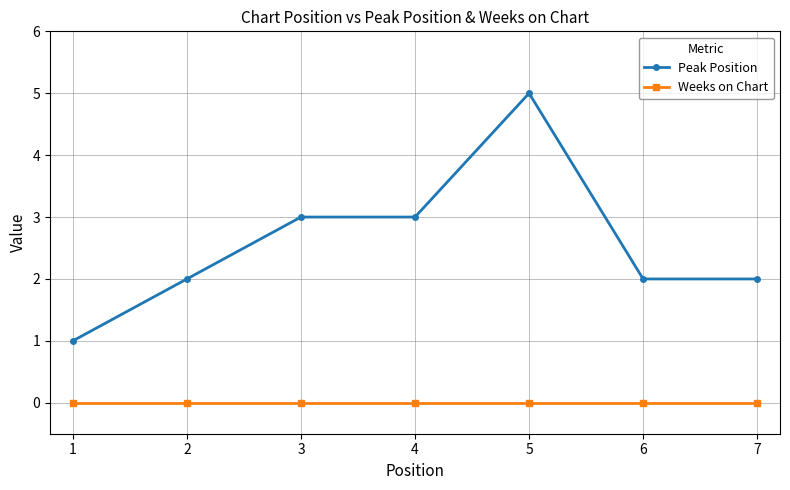

Which series has the largest total across all categories?

Peak Position